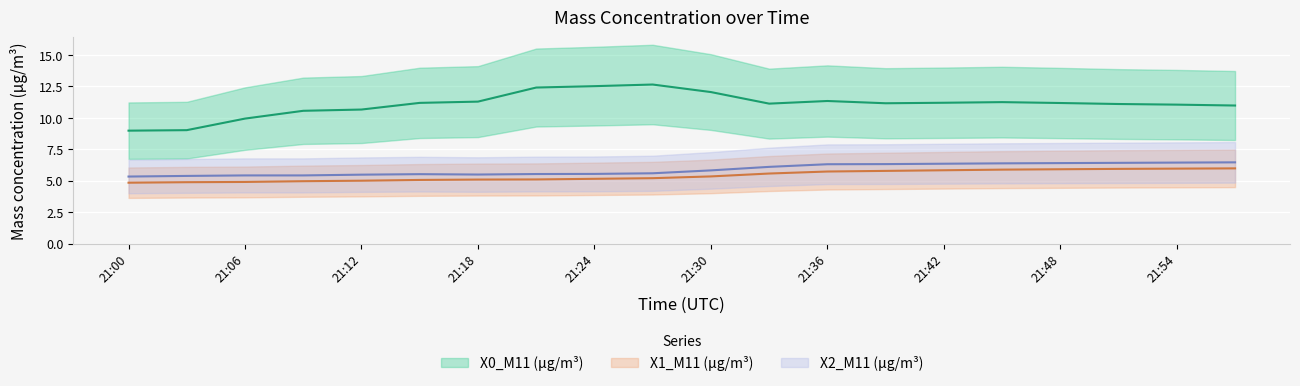

Reading left to right, transcribe all the data shown in this chart.

X0_M11 (μg/m³): 9.0	9.0	9.9	10.6	10.7	11.2	11.3	12.4	12.5	12.7	12.1	11.1	11.3	11.2	11.2	11.2	11.2	11.1	11.1	11.0
X1_M11 (μg/m³): 4.8	4.9	4.9	5.0	5.0	5.1	5.1	5.1	5.2	5.2	5.3	5.6	5.7	5.8	5.8	5.9	5.9	5.9	6.0	6.0
X2_M11 (μg/m³): 5.3	5.4	5.4	5.4	5.5	5.5	5.5	5.5	5.5	5.6	5.8	6.1	6.3	6.3	6.3	6.4	6.4	6.4	6.4	6.5